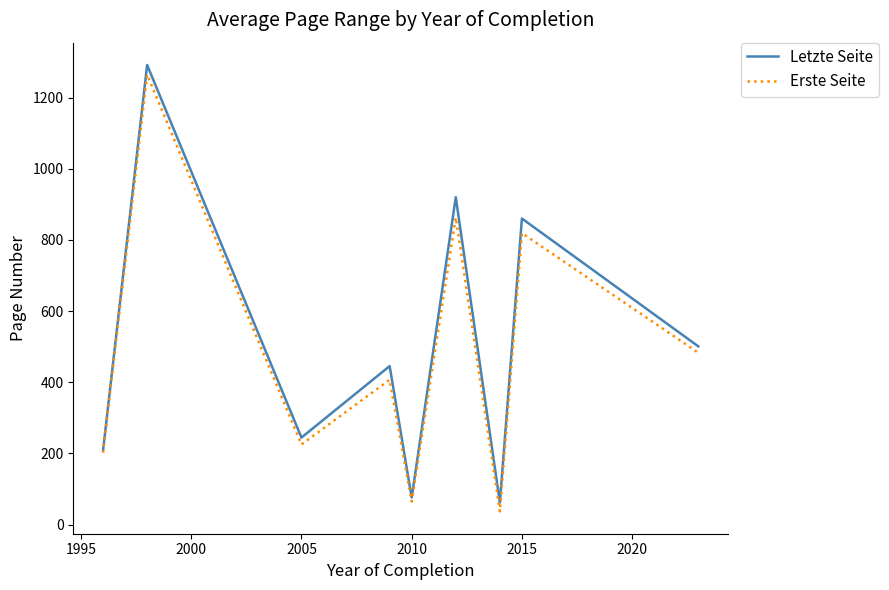

Which series has the largest range (max minus min)?

Letzte Seite